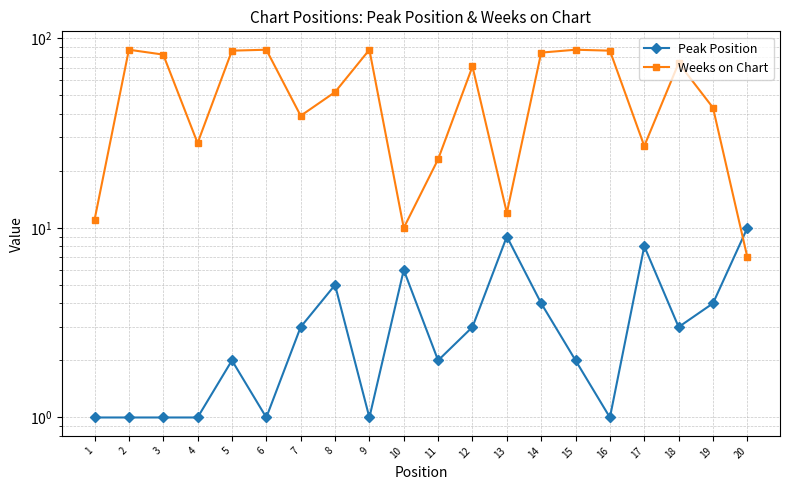

Reading right to left, transcribe all the data shown in this chart.

Peak Position: 10	4	3	8	1	2	4	9	3	2	6	1	5	3	1	2	1	1	1	1
Weeks on Chart: 7	43	74	27	86	87	84	12	71	23	10	87	52	39	87	86	28	82	87	11